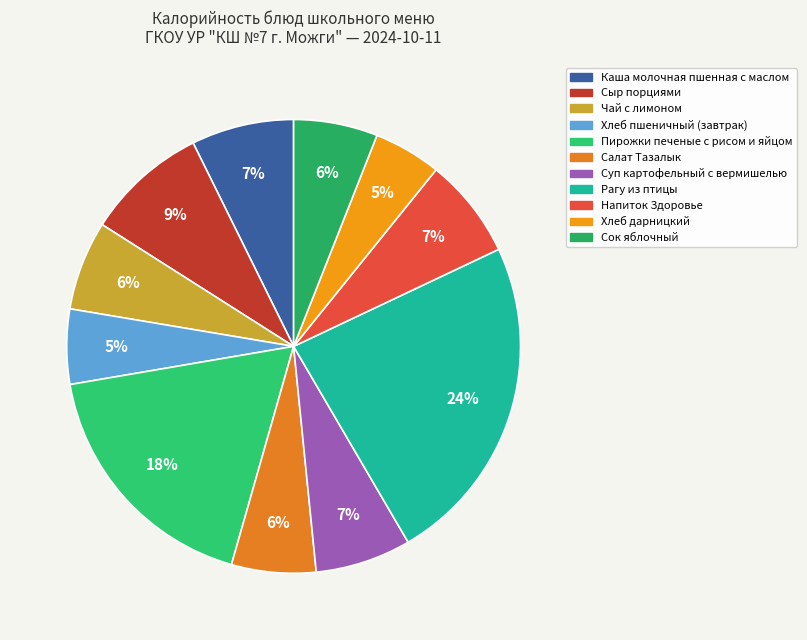

How many slices are in this pie chart?

11